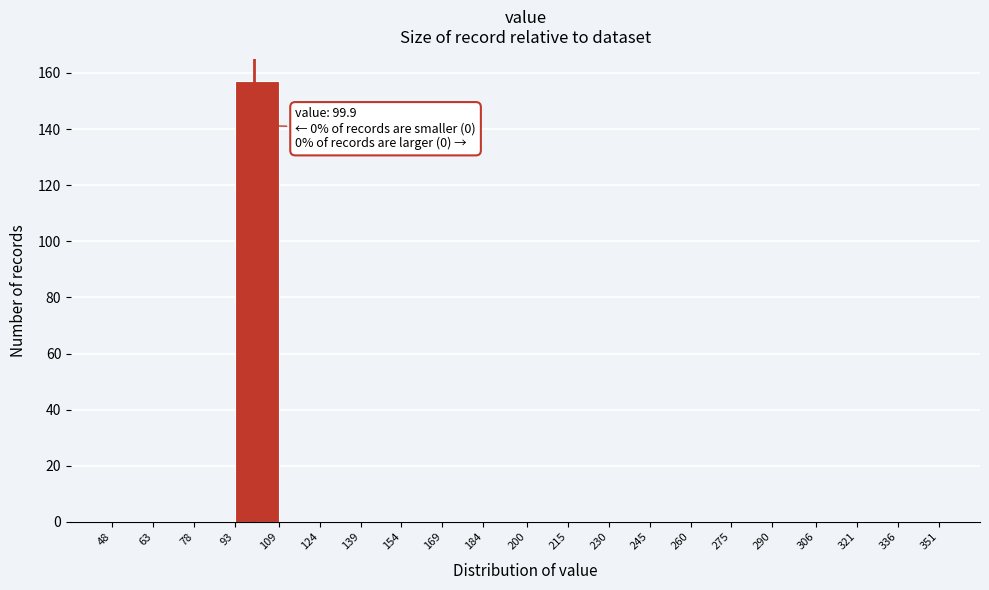

Over which range of the x-axis is the bar tallest?

93 to 109